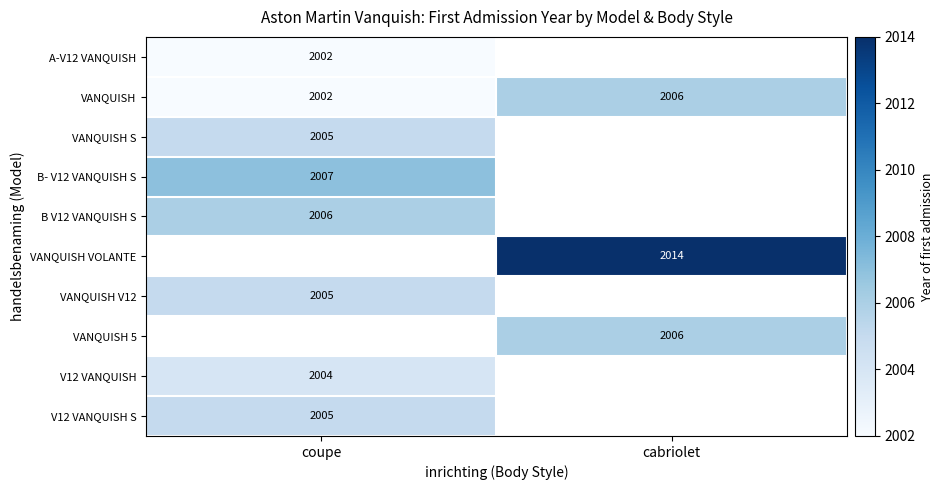

What is the difference between the highest and lowest values at coupe?

5.0